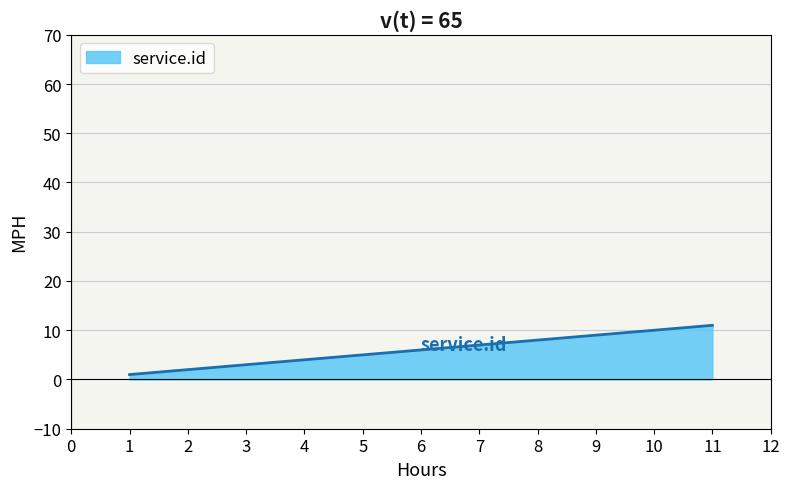

True or false: there are more than 1 points higher than both neighbors.

False